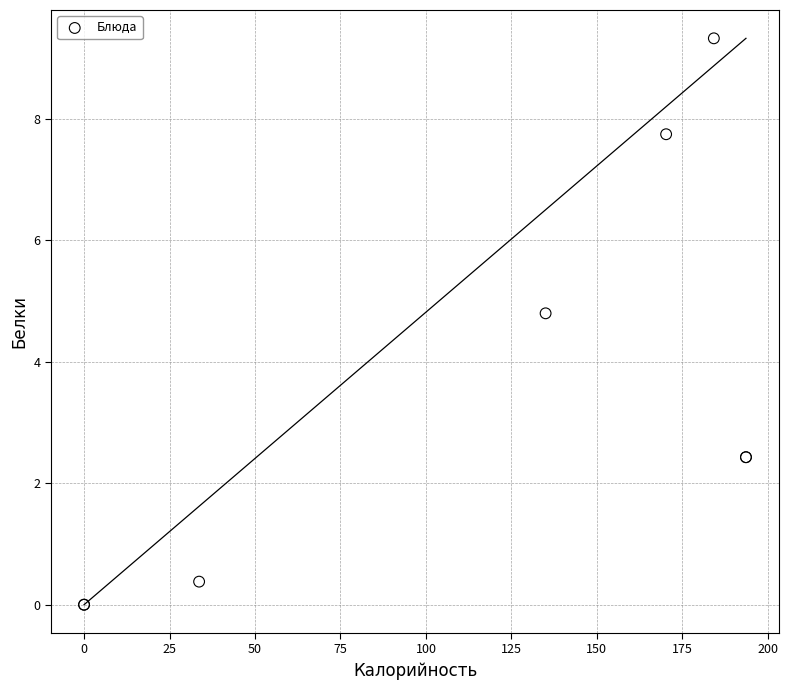

What Y value in the scatter plot is closest to 4?

4.8